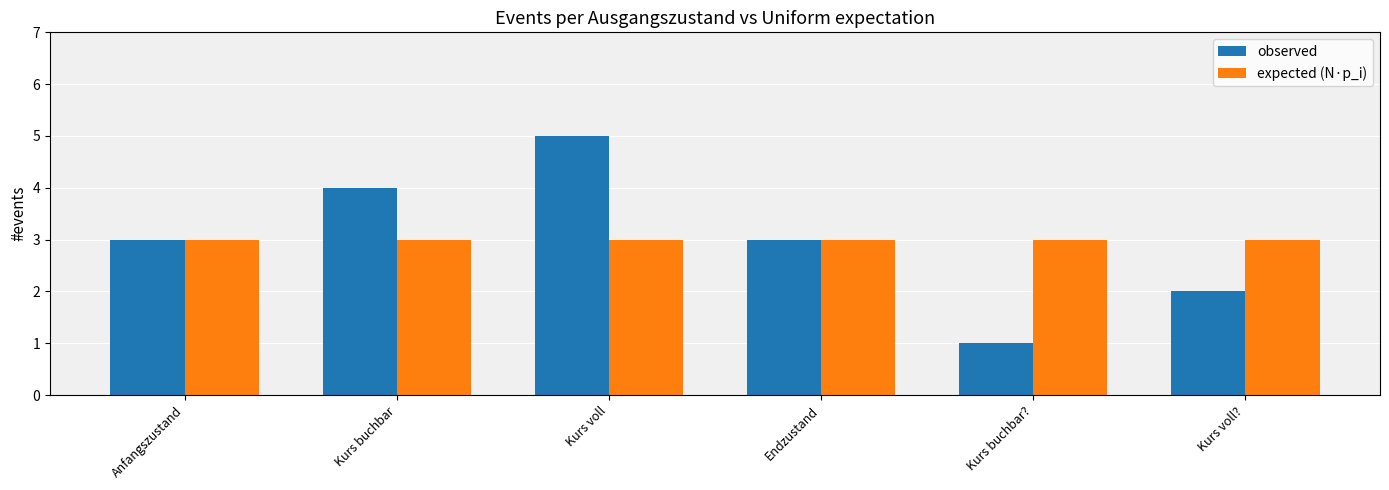

Which series has the widest spread of values?

observed